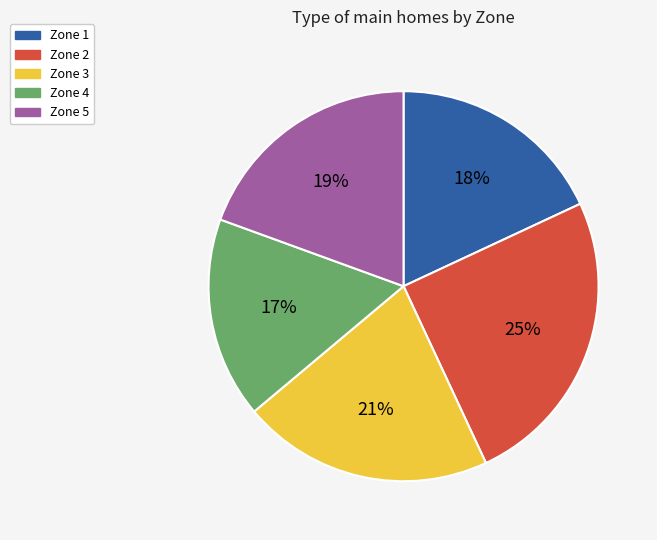

Which has a higher value, Zone 2 or Zone 5?

Zone 2